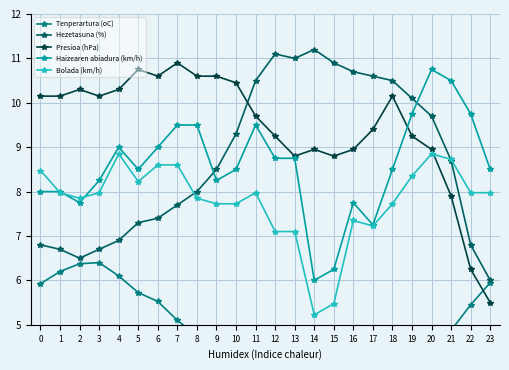

Between 15 and 17, which is larger?

17